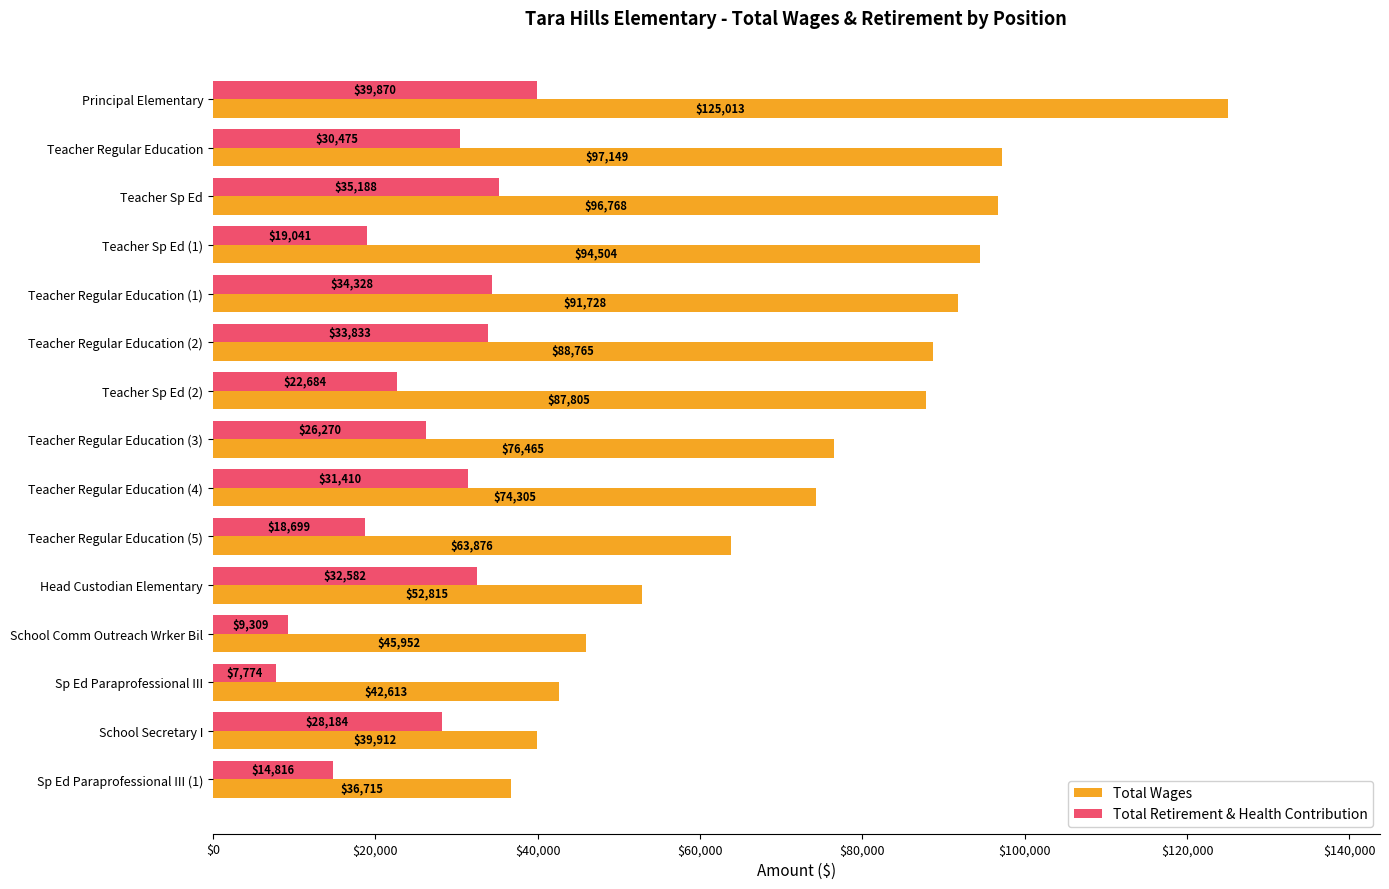

The value of Total Retirement & Health Contribution at Teacher Sp Ed is 62035. True or false?

False